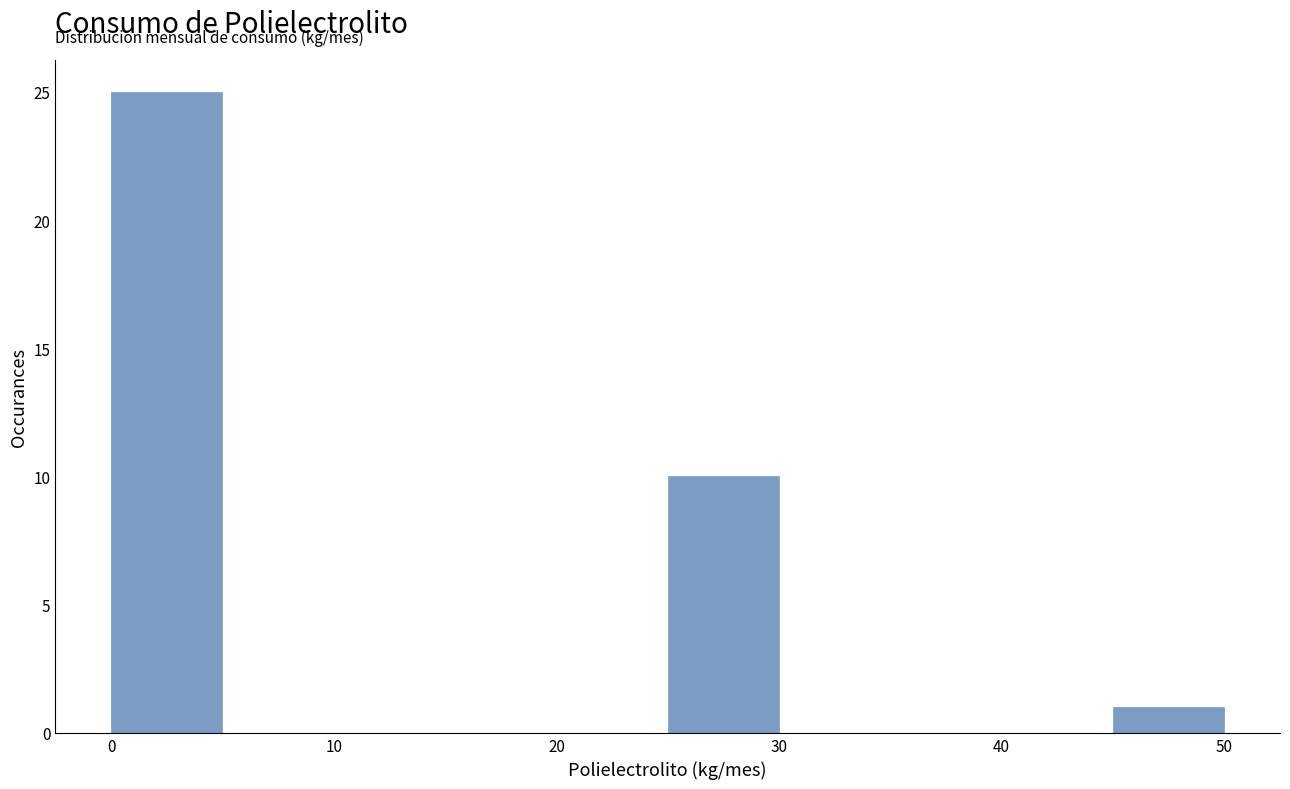

Which range on the x-axis has the tallest bar?

0 to 5